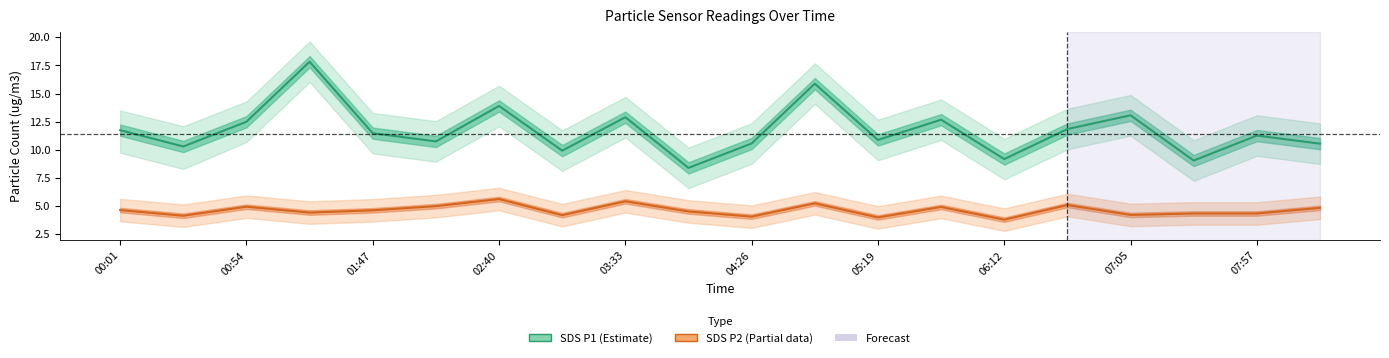

Reading left to right, what are all the values shown in this chart?

SDS P1: 11.8	10.3	12.5	17.8	11.5	10.8	13.9	9.9	12.9	8.4	10.6	15.9	10.9	12.7	9.2	11.8	13.1	9.1	11.3	10.6
SDS P2: 4.7	4.2	5.0	4.4	4.6	5.0	5.6	4.2	5.4	4.5	4.1	5.2	4.0	4.9	3.8	5.1	4.2	4.3	4.3	4.8